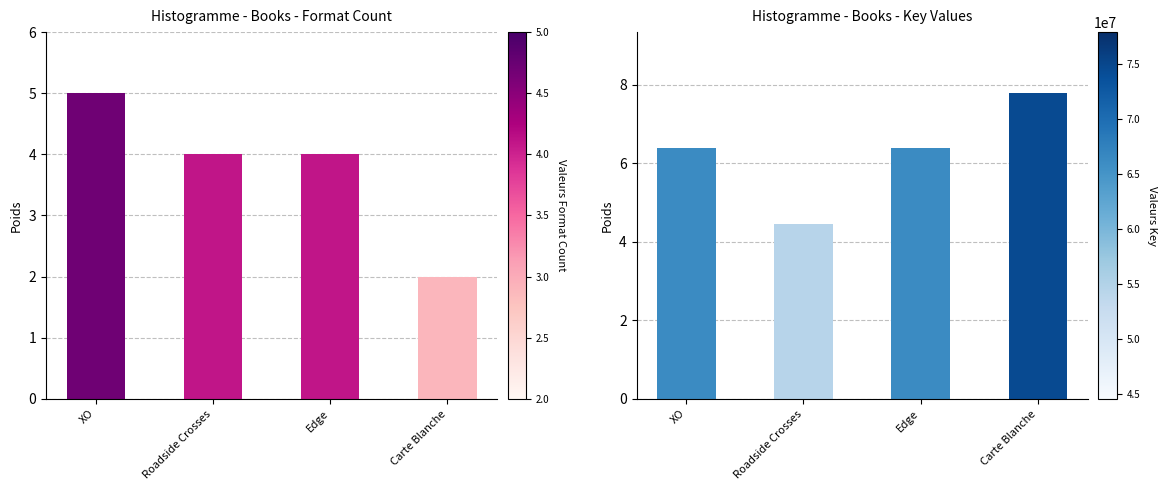

Rank the series at XO from highest to lowest value.

Key, Format Count